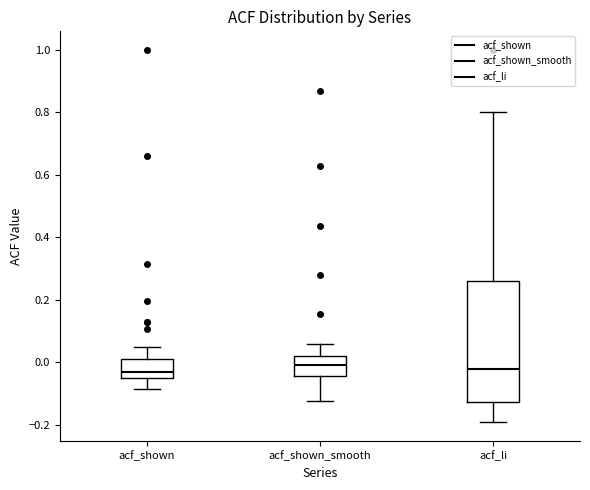

Reading left to right, read every box against the y-axis: the position of its median line, the range the box covers, and the ends of its whiskers. The values are not printed on the chart, so give them approximately, as read against the axis.

acf_shown: median -0.04, box -0.06 to 0.02, whiskers -0.08 to 0.04
acf_shown_smooth: median 0.00, box -0.04 to 0.02, whiskers -0.12 to 0.06
acf_li: median -0.02, box -0.12 to 0.26, whiskers -0.20 to 0.80